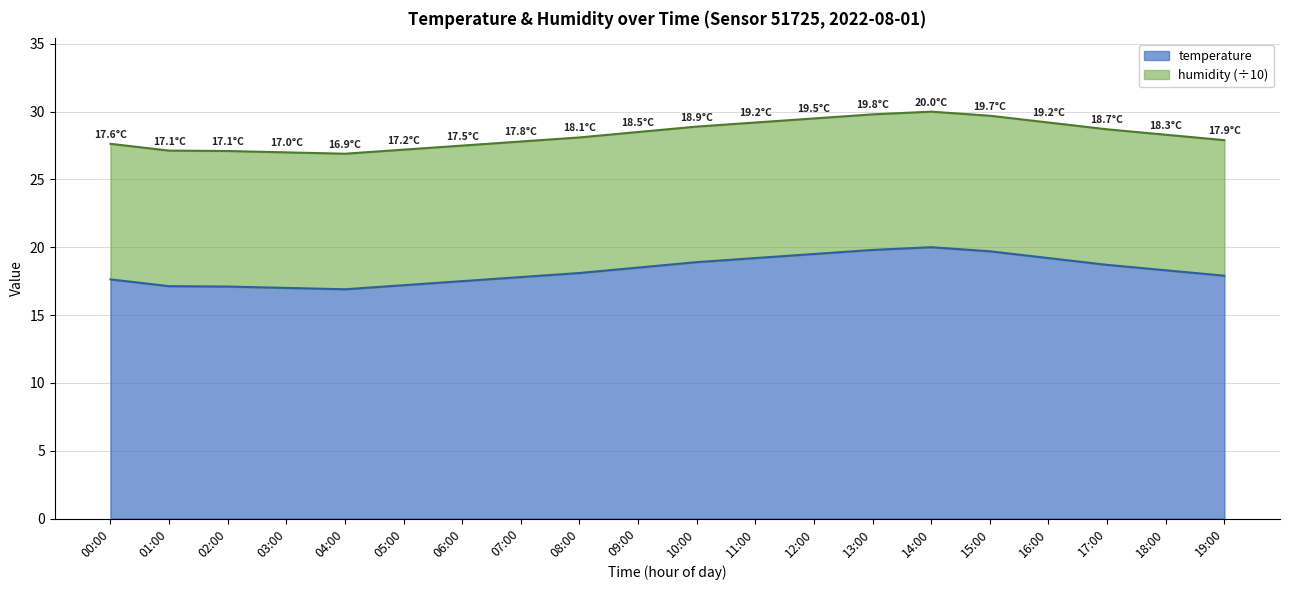

Reading left to right, extract all data points from this chart.

00:00=17.6	01:00=17.1	02:00=17.1	03:00=17.0	04:00=16.9	05:00=17.2	06:00=17.5	07:00=17.8	08:00=18.1	09:00=18.5	10:00=18.9	11:00=19.2	12:00=19.5	13:00=19.8	14:00=20.0	15:00=19.7	16:00=19.2	17:00=18.7	18:00=18.3	19:00=17.9